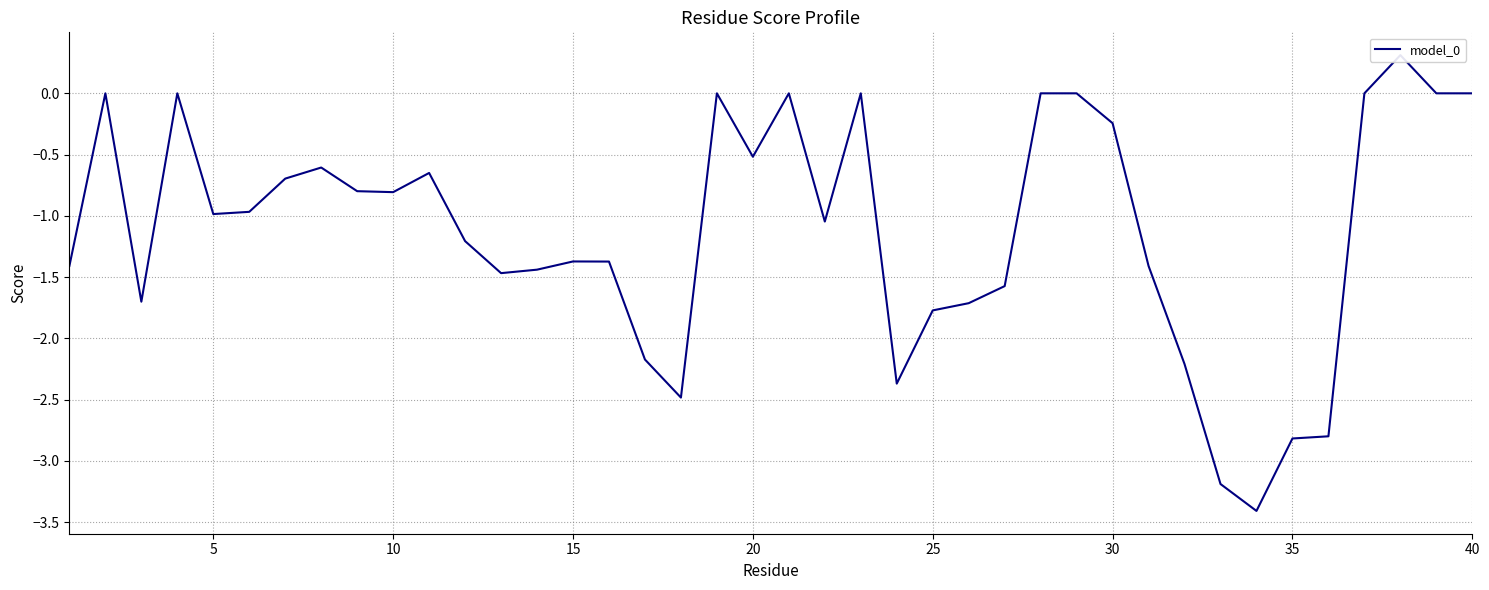

How many data points are above 0?

1